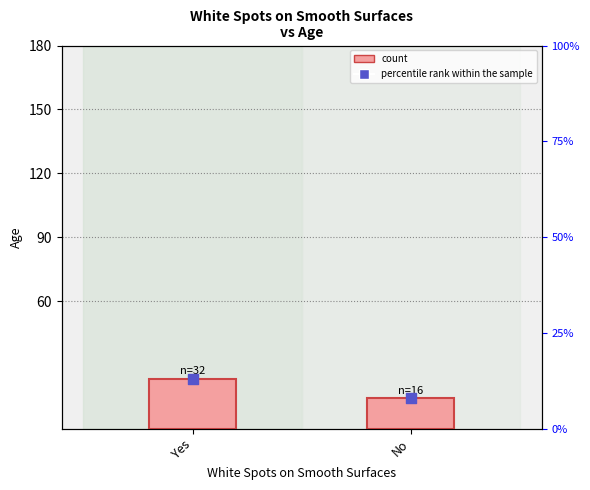

What is the total value across all series at Yes?

36.7